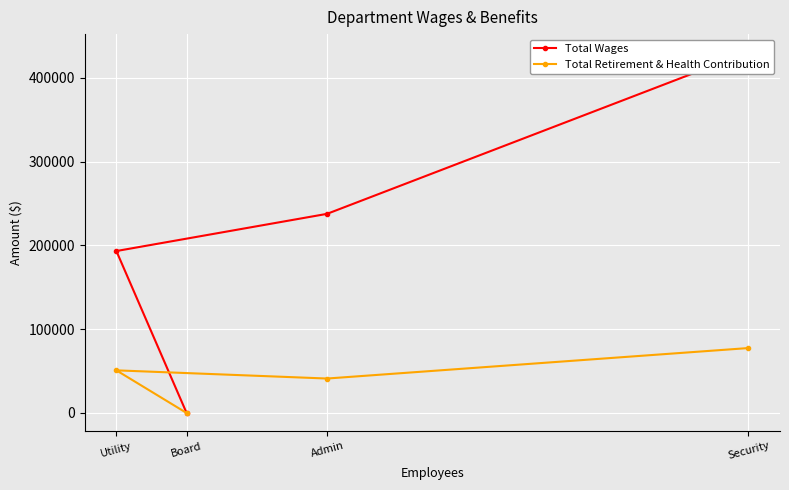

Does the chart display data point markers on the line(s)?

Yes